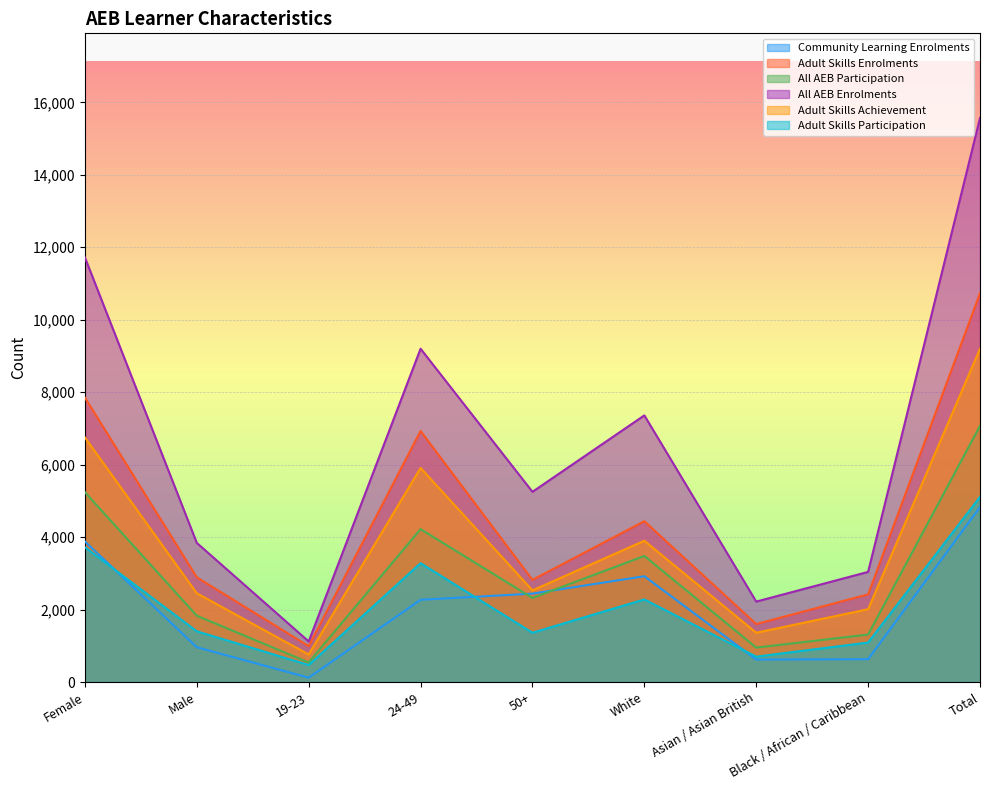

What is the sum of all Community Learning Enrolments values?

18670